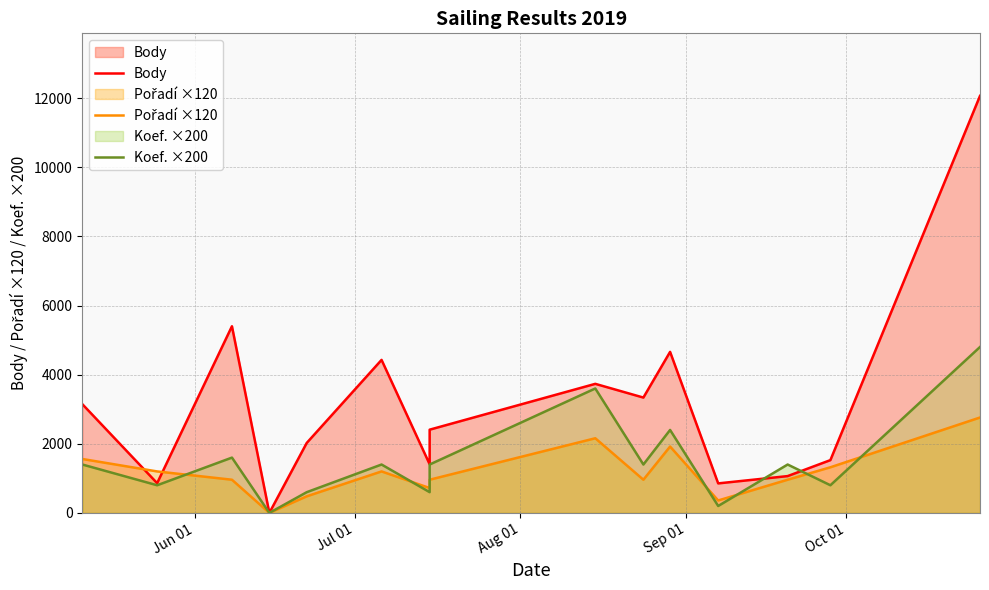

How many interior local peaks does the Body series have?

4